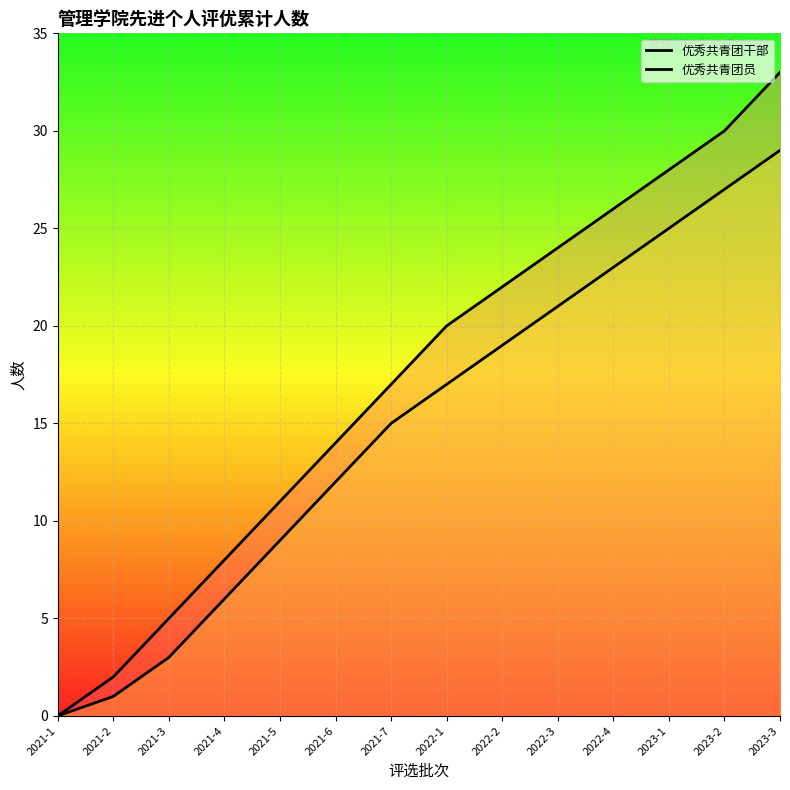

True or false: 优秀共青团干部 and 优秀共青团员 intersect in this chart.

False